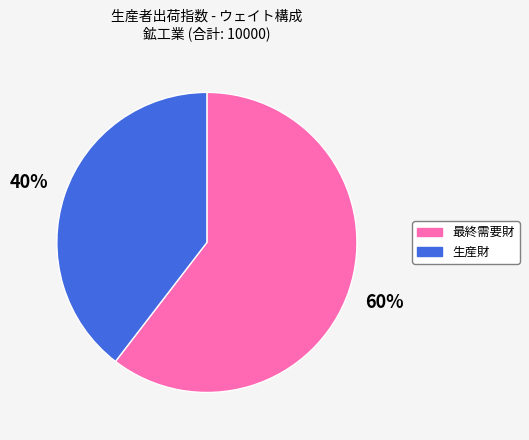

Which has a higher value, 最終需要財 or 生産財?

最終需要財